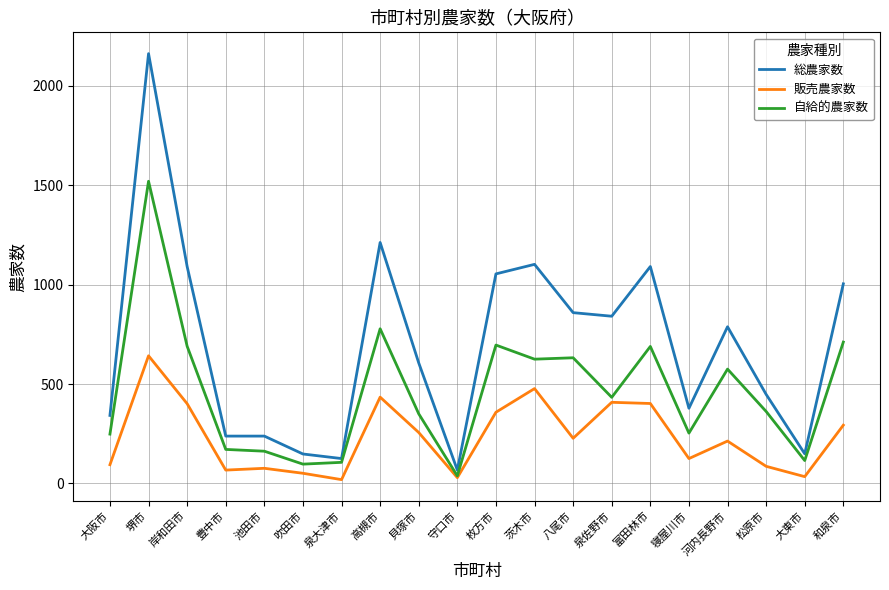

In 自給的農家数, how many points are higher than both neighbors (excluding endpoints)?

6